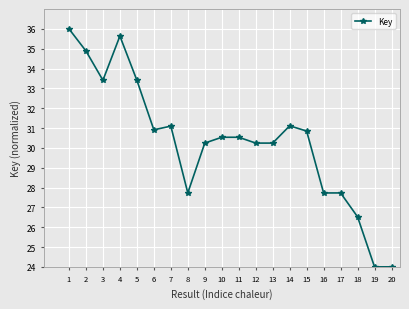

How many lines are shown in the chart?

1